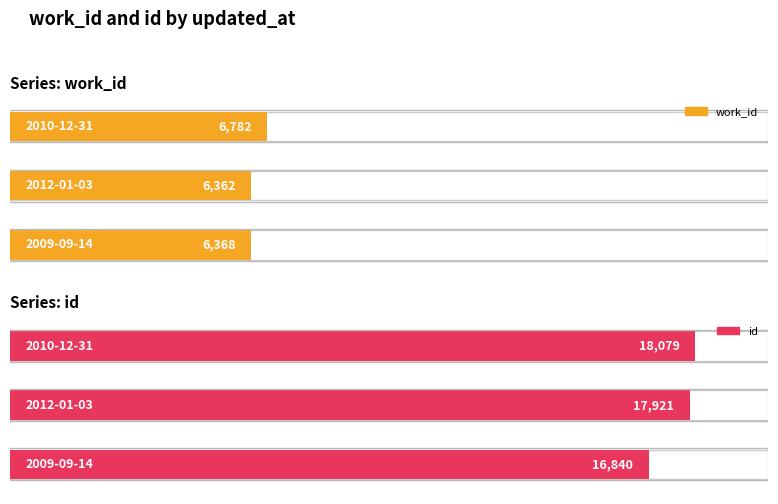

List the series in order of their overall mean, highest first.

id, work_id